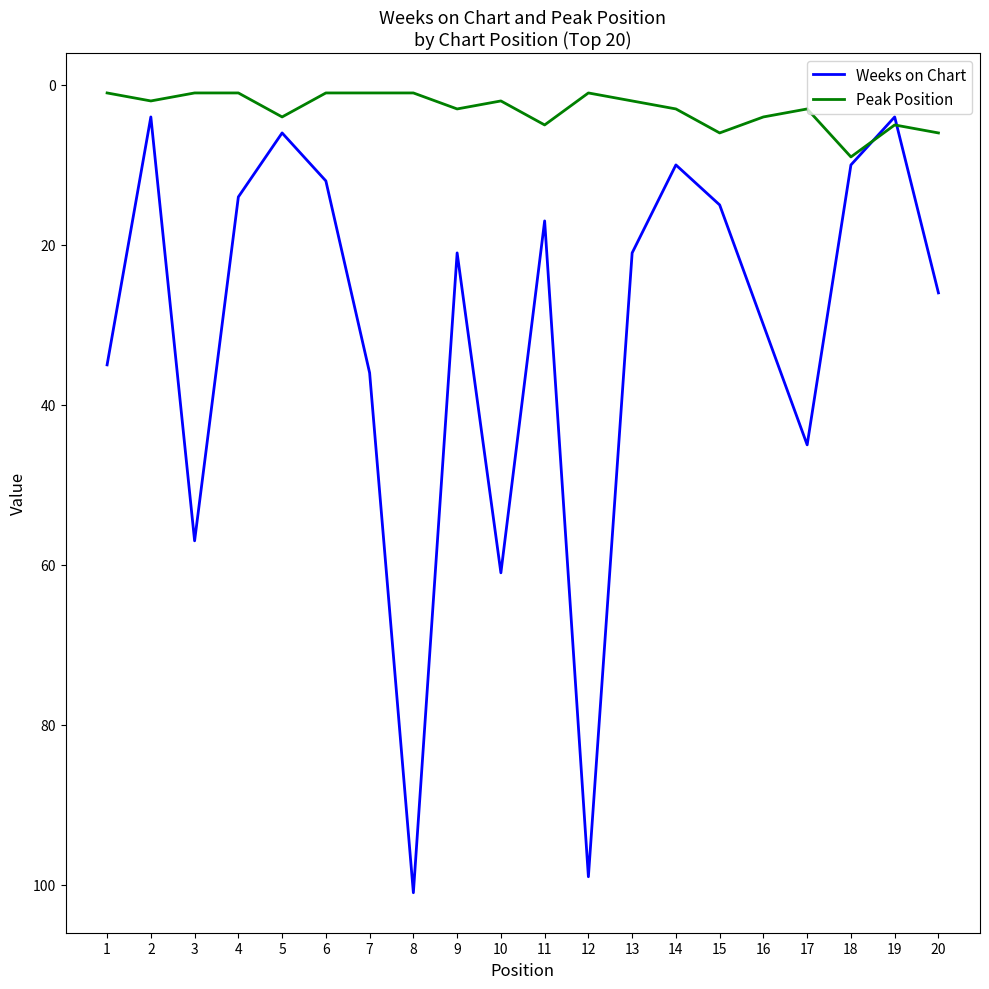

Where does the Peak Position series first go above 3?

5